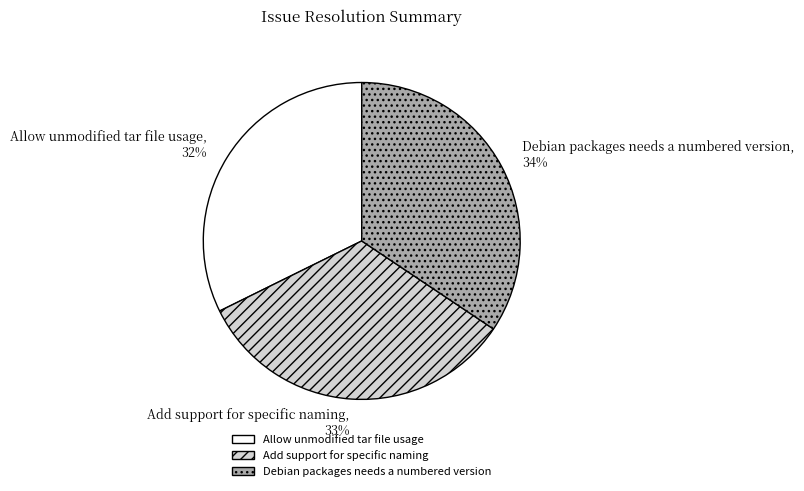

Which category has the biggest portion of the pie?

Debian packages needs a numbered version